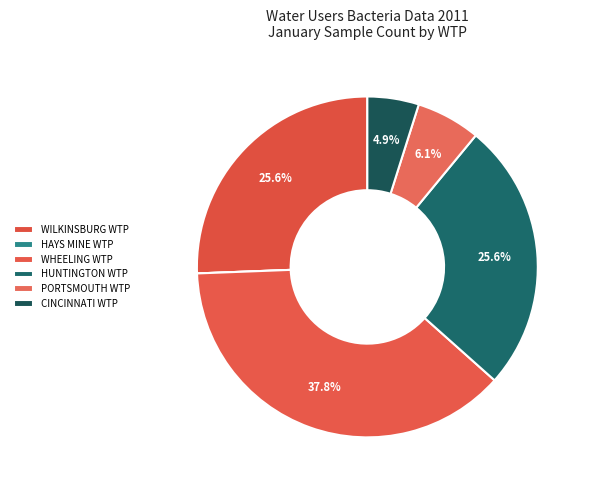

Rank the categories by value from lowest to highest.

Fecal coliform (HAYS MINE WTP), E. coli (CINCINNATI WTP), Fecal coliform (PORTSMOUTH WTP), Fecal coliform (WILKINSBURG WTP), Fecal coliform (HUNTINGTON WTP), E. coli (WHEELING WTP)